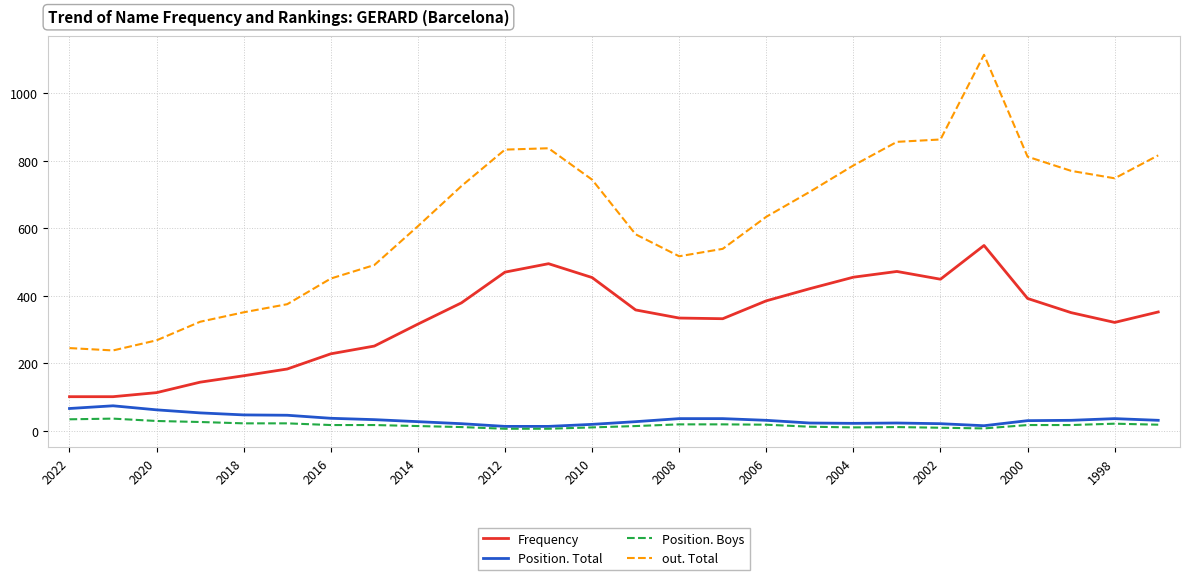

Which series has the largest range (max minus min)?

out. Total